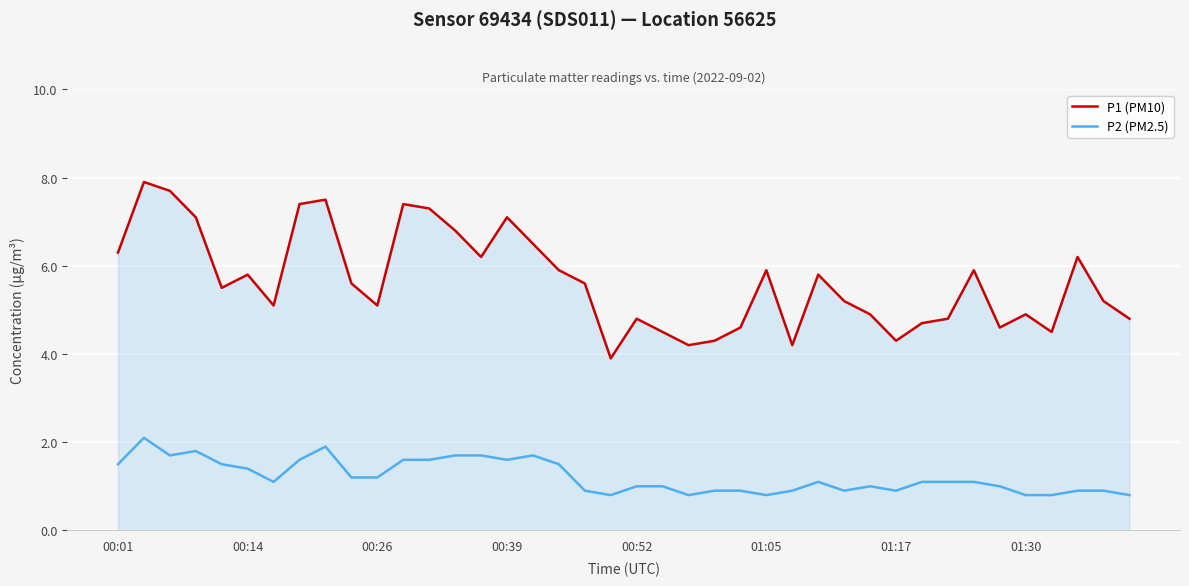

True or false: P1 (PM10) and P2 (PM2.5) cross at least once.

False